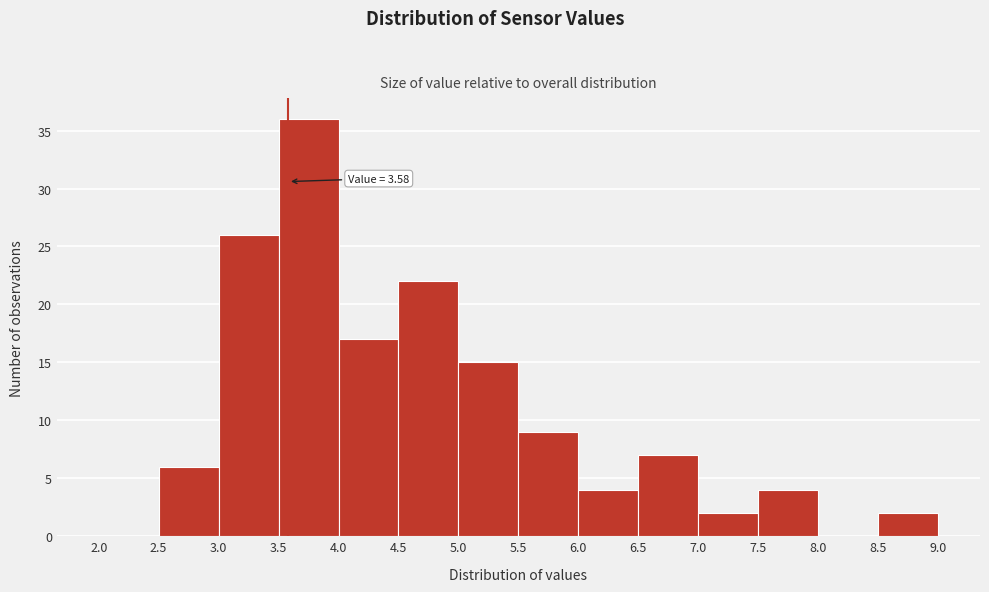

Which range on the x-axis has the tallest bar?

3.5 to 4.0